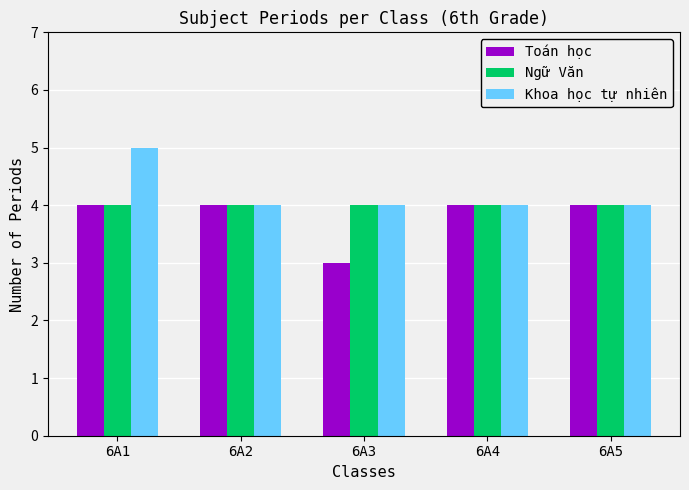

What is the sum of the Ngữ Văn values at 6A4 and 6A1?

8